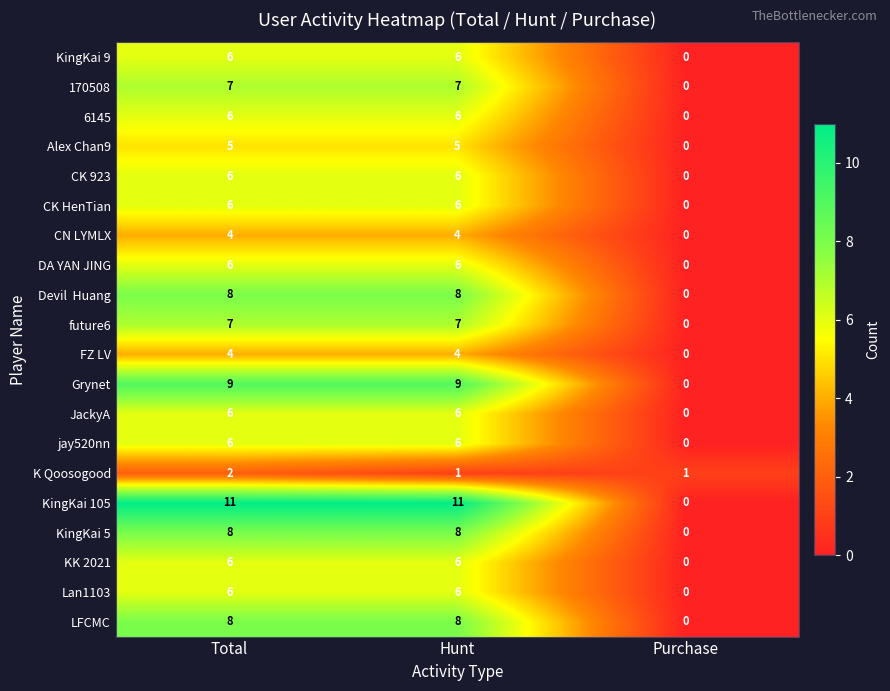

The value of KK 2021 at Total is 6. True or false?

True